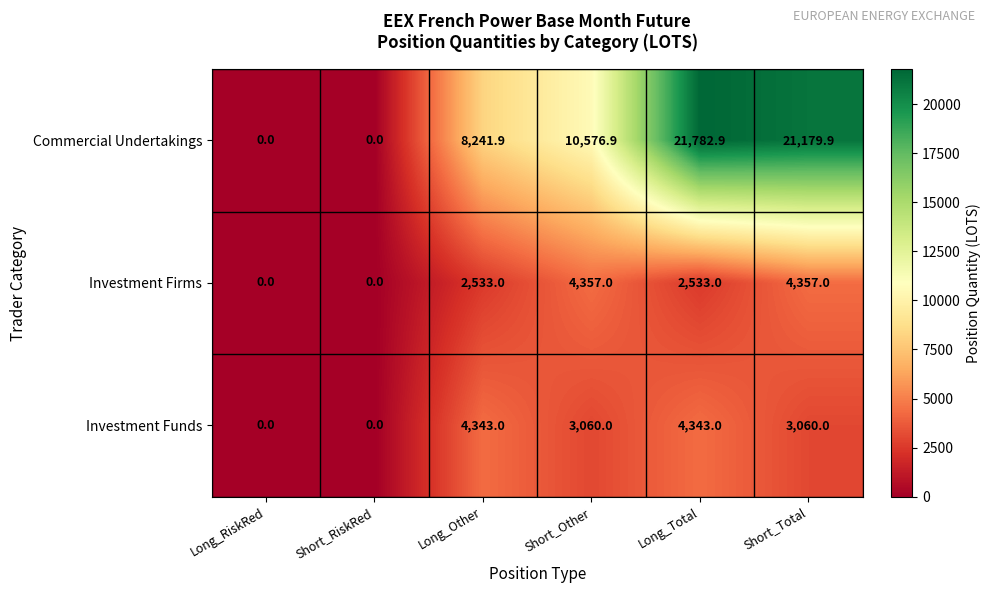

What is the difference between the maximum and minimum values in the Commercial Undertakings series?

21782.9